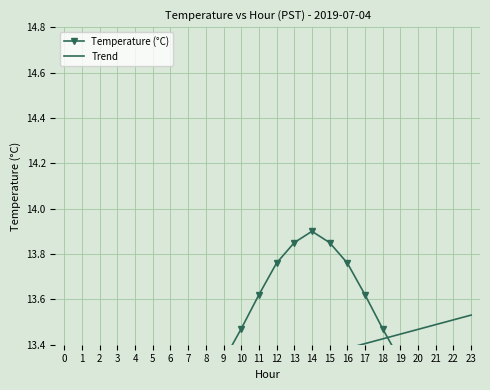

Is this an area chart (filled region under the line)?

No